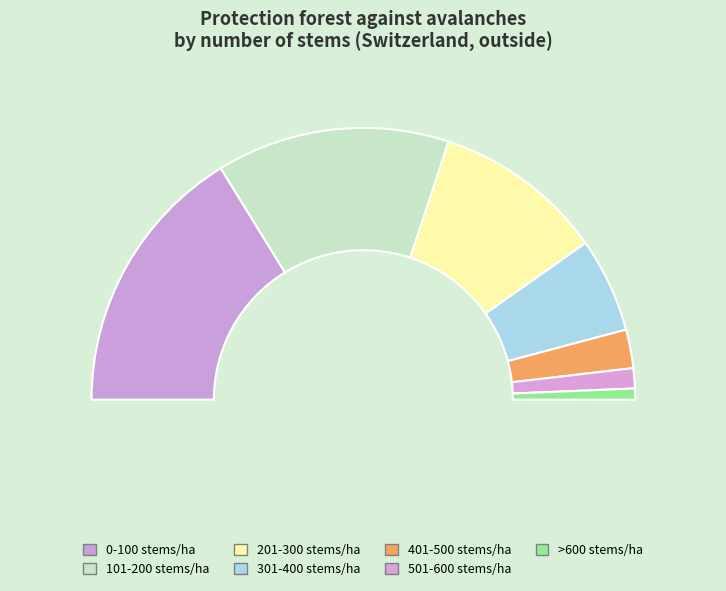

Do 101-200 stems/ha and 501-600 stems/ha together represent more than half of the pie?

No